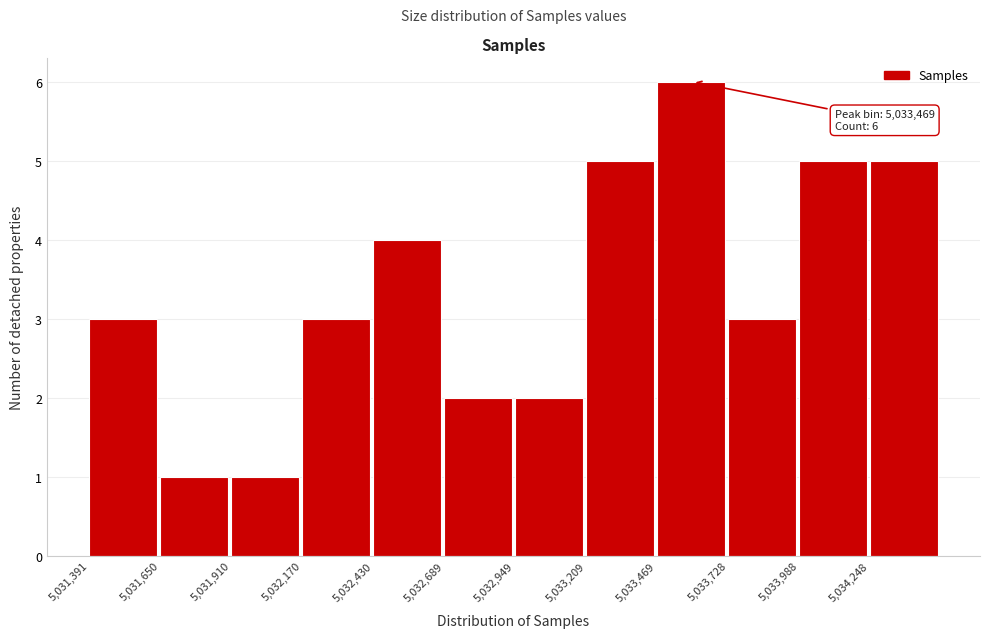

Which range on the x-axis has the tallest bar?

5033450 to 5033750